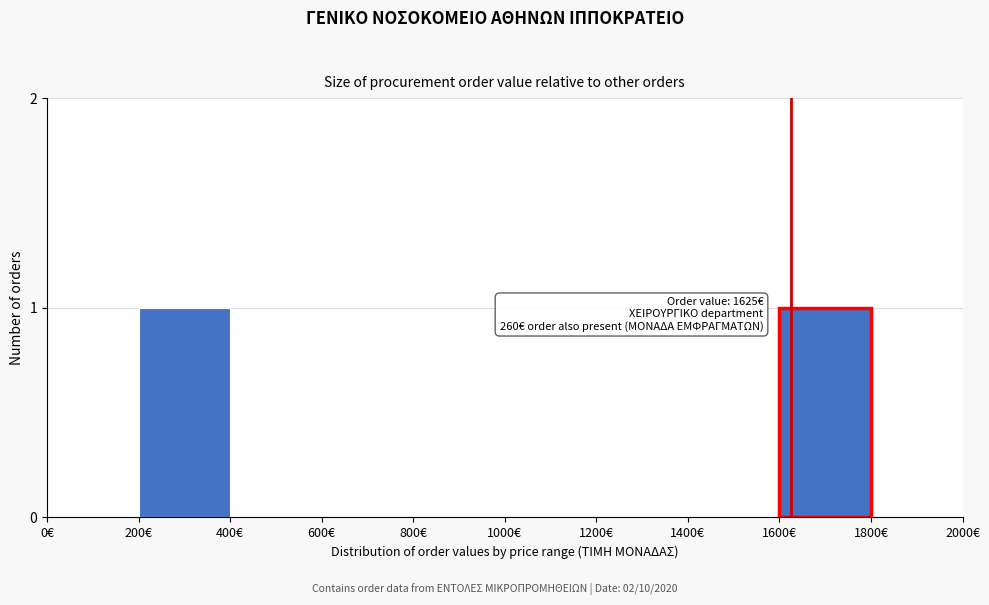

Reading left to right, transcribe all the data shown in this chart.

0€=0	200€=1	400€=0	600€=0	800€=0	1000€=0	1200€=0	1400€=0	1600€=1	1800€=0